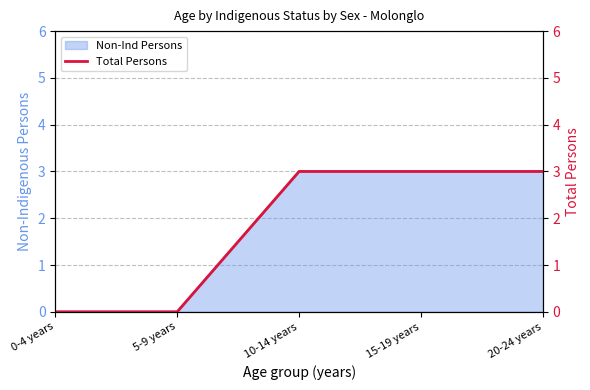

What is the difference between the maximum and minimum values?

3